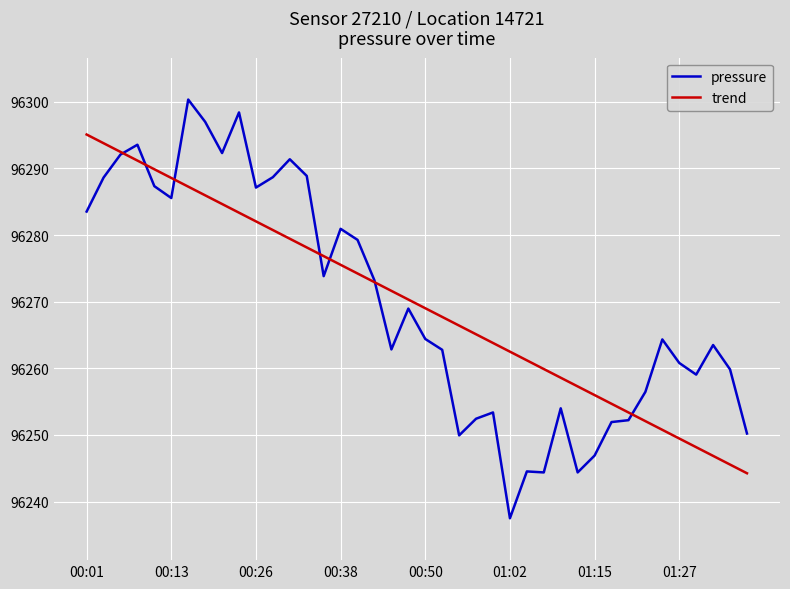

Which series has the widest spread of values?

pressure